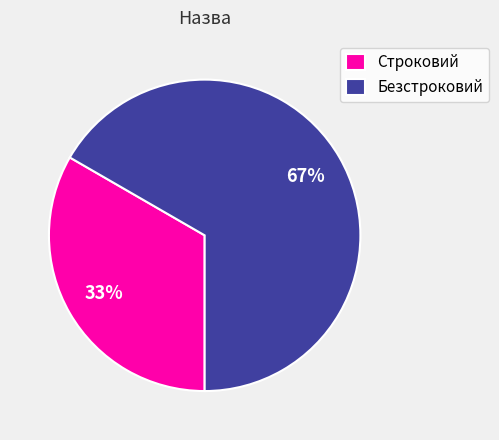

The Безстроковий slice represents 67% of the pie. True or false?

True